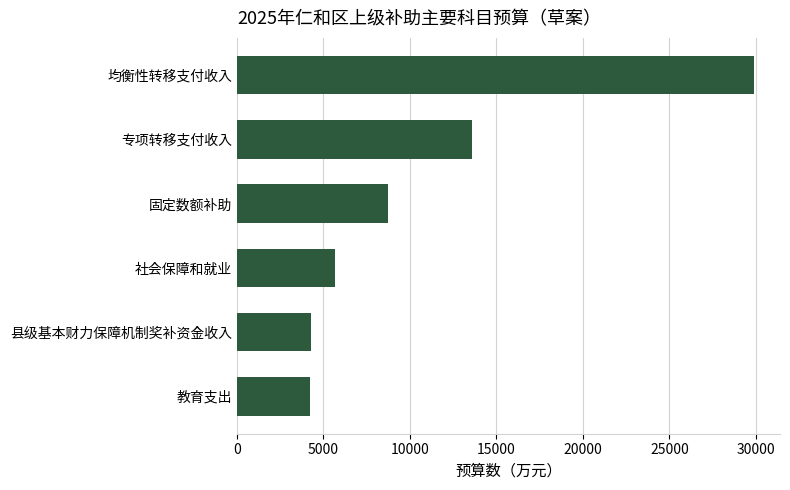

Which category has the highest value across all series?

均衡性转移支付收入